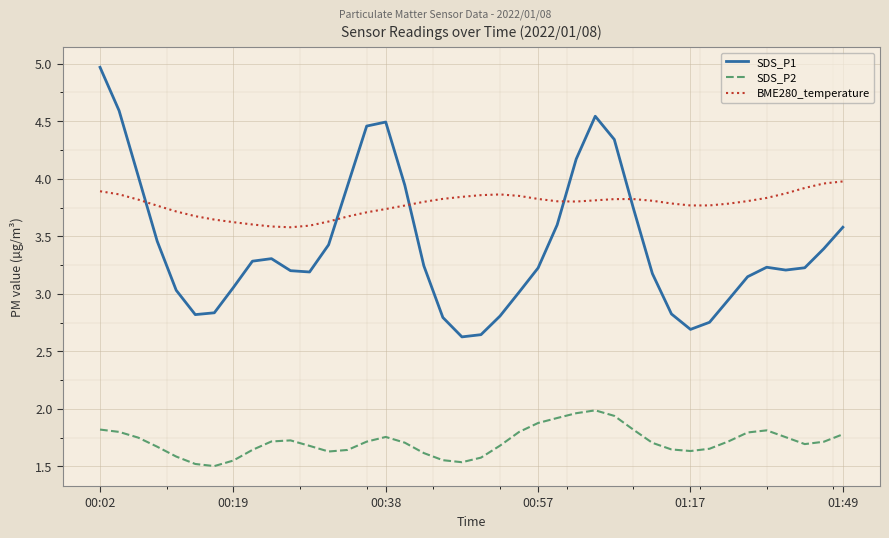

Which series has the largest range (max minus min)?

SDS_P1